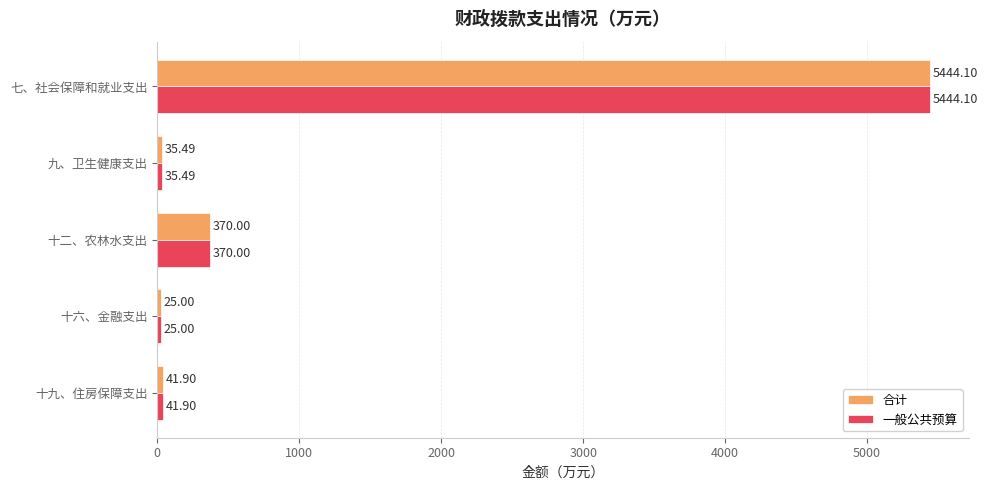

What is the total value across all series at 十二、农林水支出?

740.0